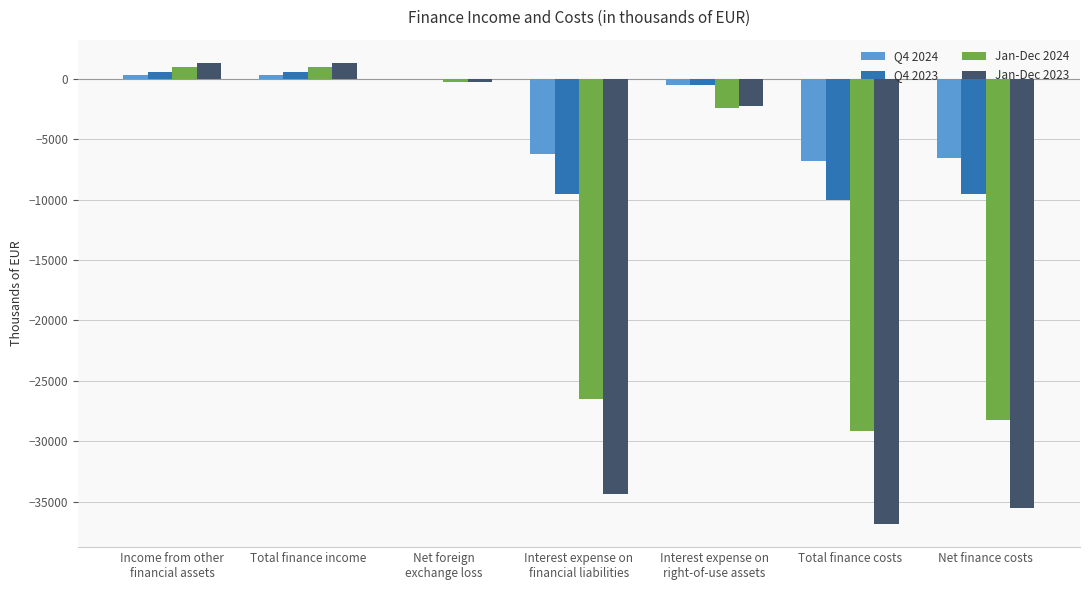

Which series has the largest total across all categories?

Q4 2024